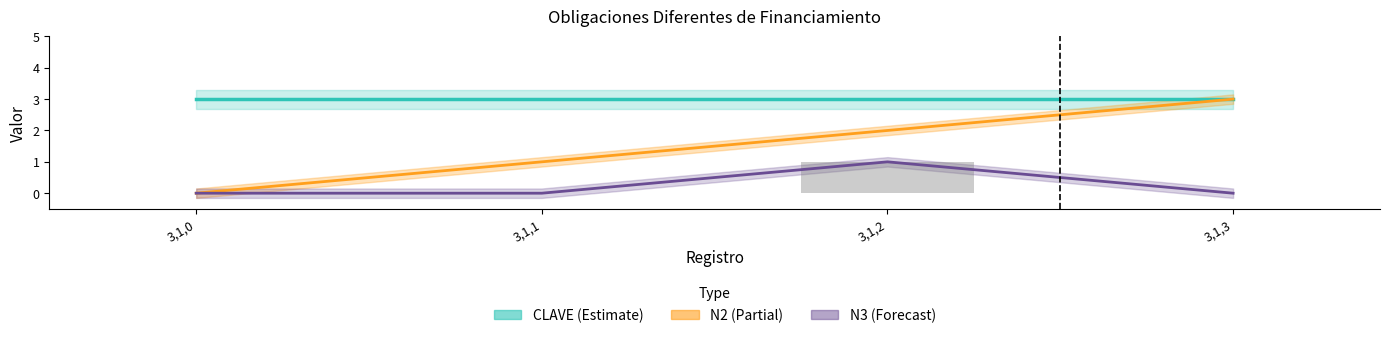

What is the value of the N2 bar at the 4th from the left?

3